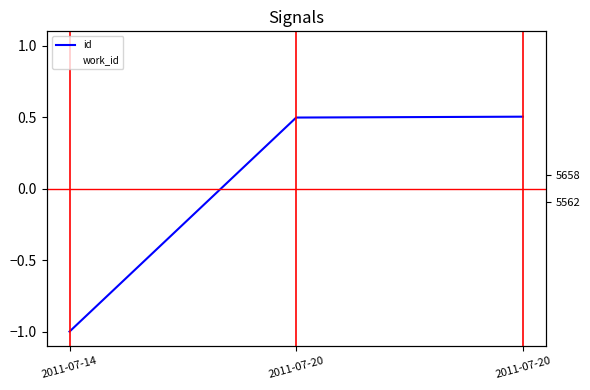

What value does the id series have at 2011-07-20?

0.5